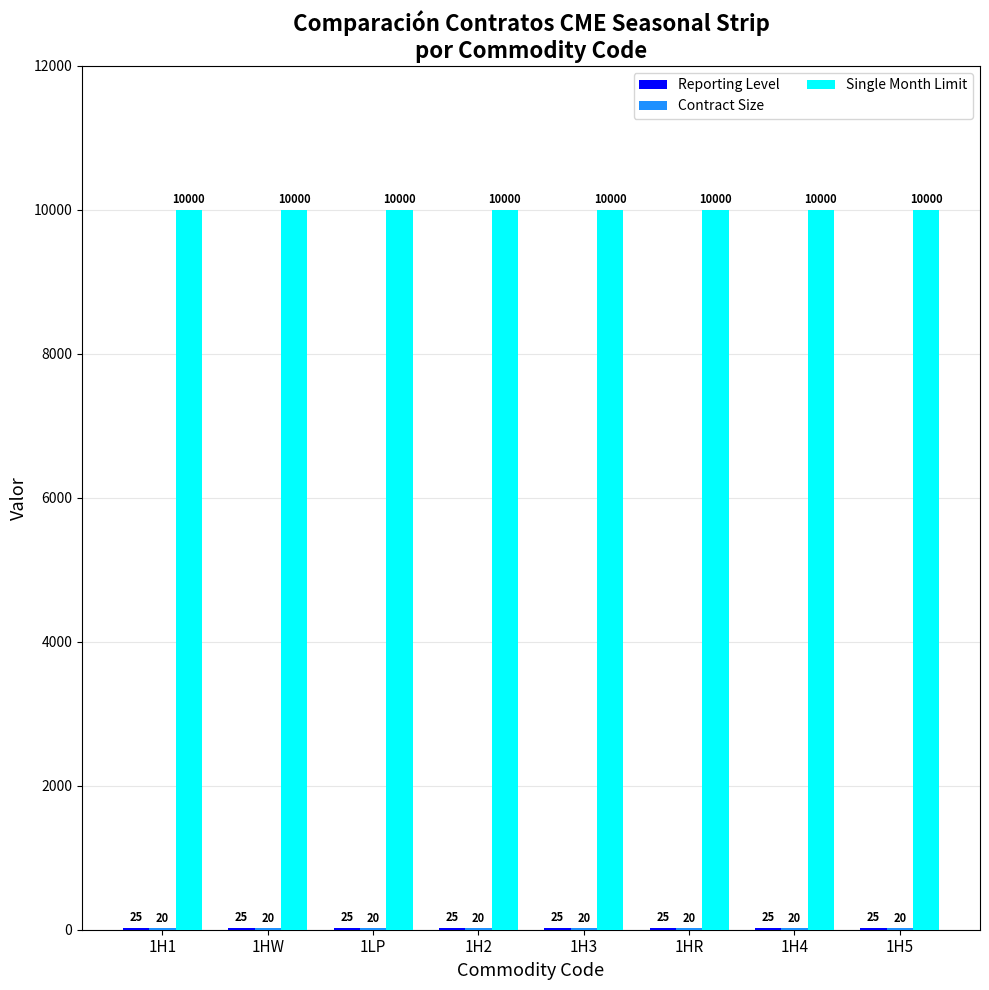

How many distinct data groups are displayed?

3